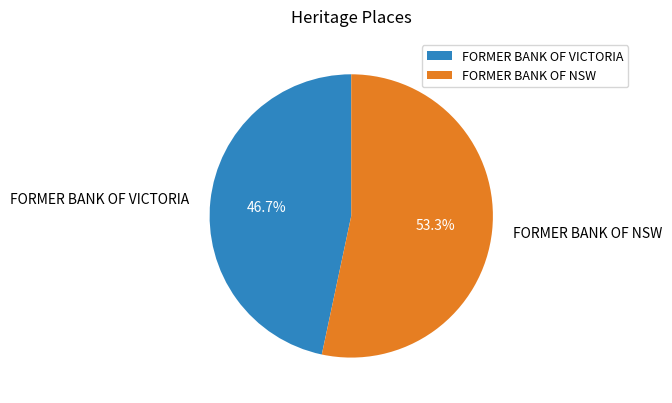

To the nearest percent, what is the difference between the largest and smallest slice percentages?

7%